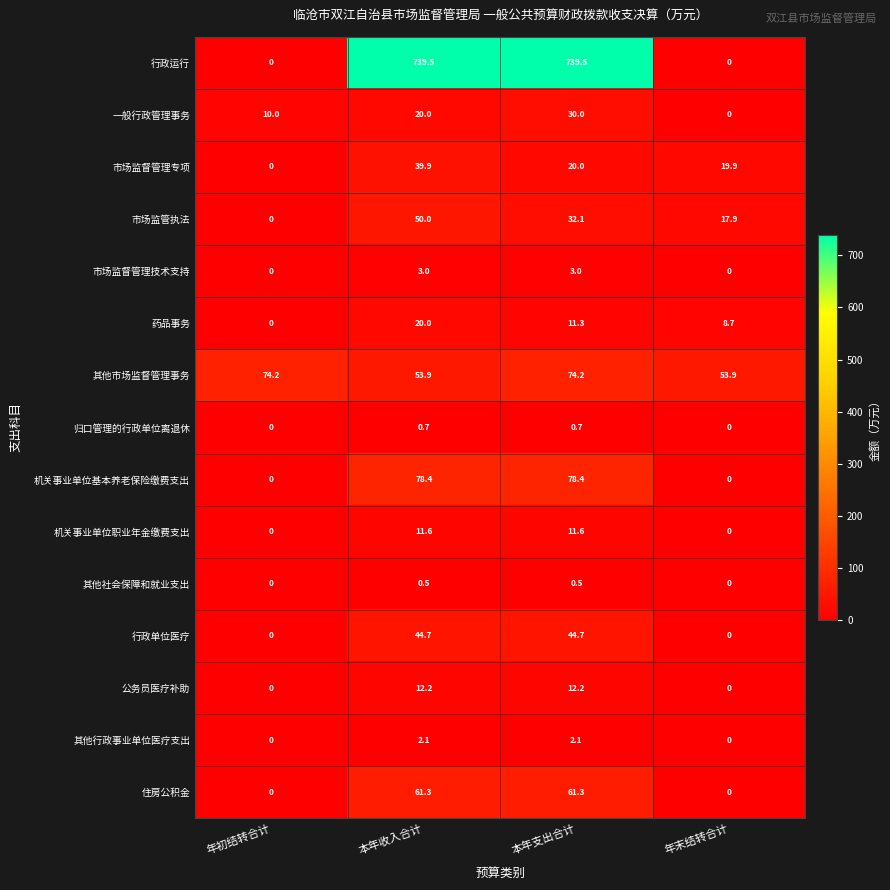

How many 一般行政管理事务 values are between 10 and 30?

3